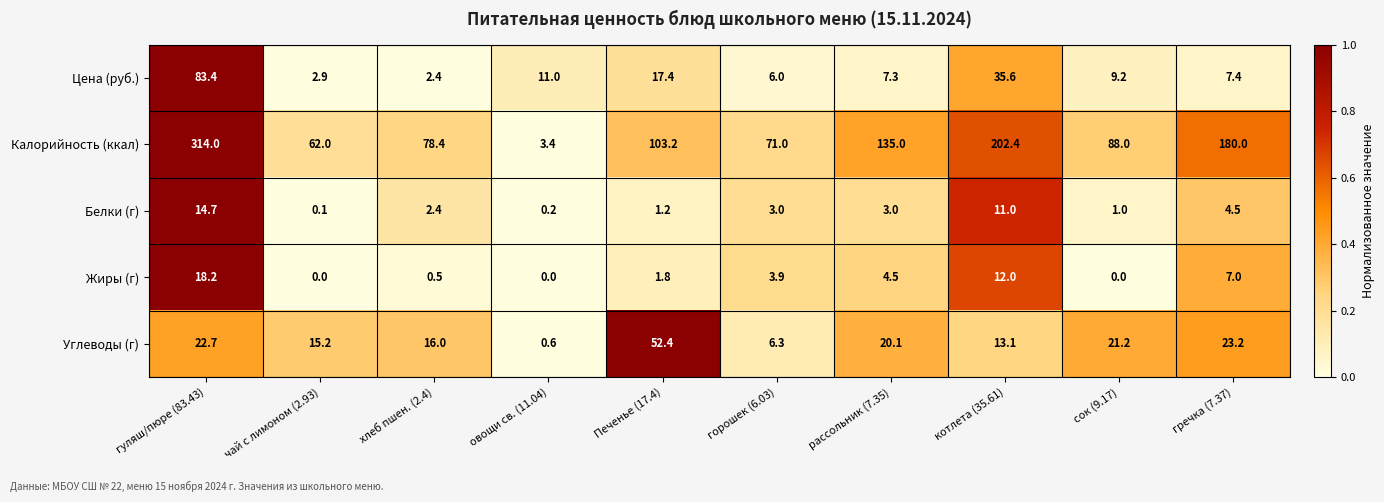

What is the approximate value of Калорийность (ккал) at чай с лимоном (2.93)?

62.0